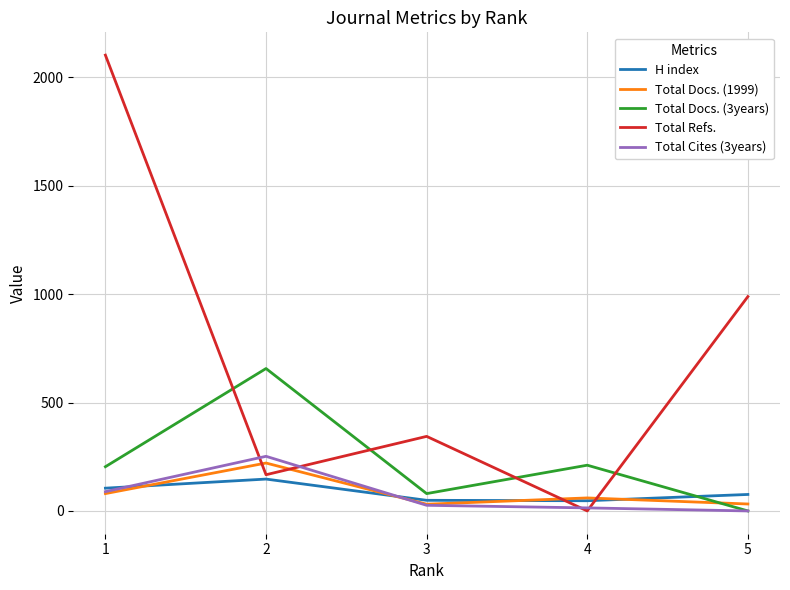

Which series ends up on top after the final intersection of Total Docs. (1999) and H index?

H index